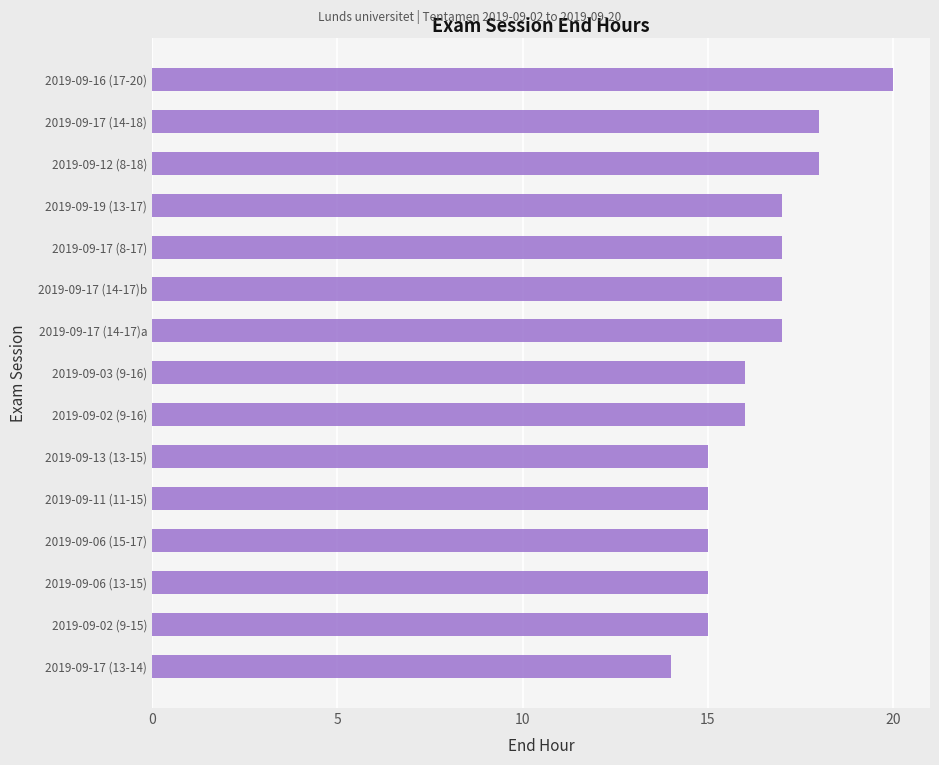

The value at 2019-09-17 (8-17) is 17. True or false?

True